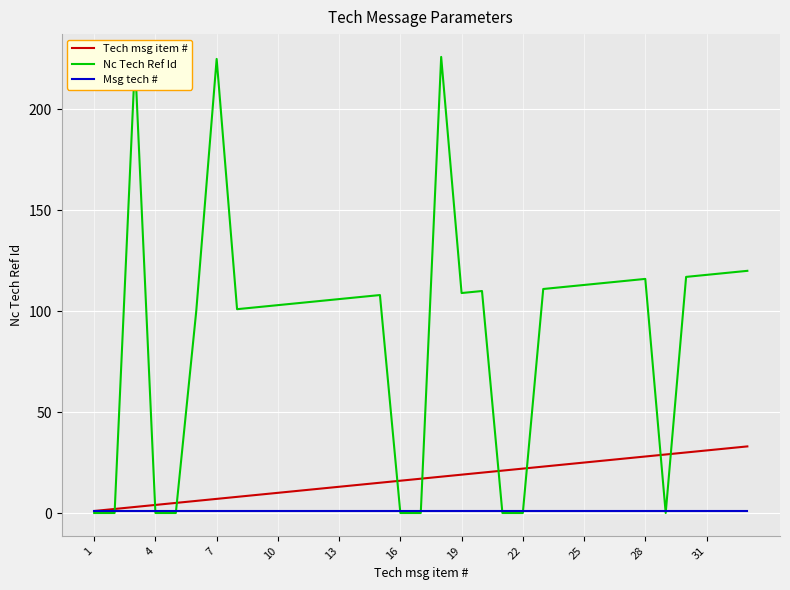

What is the maximum value shown in the chart?

226